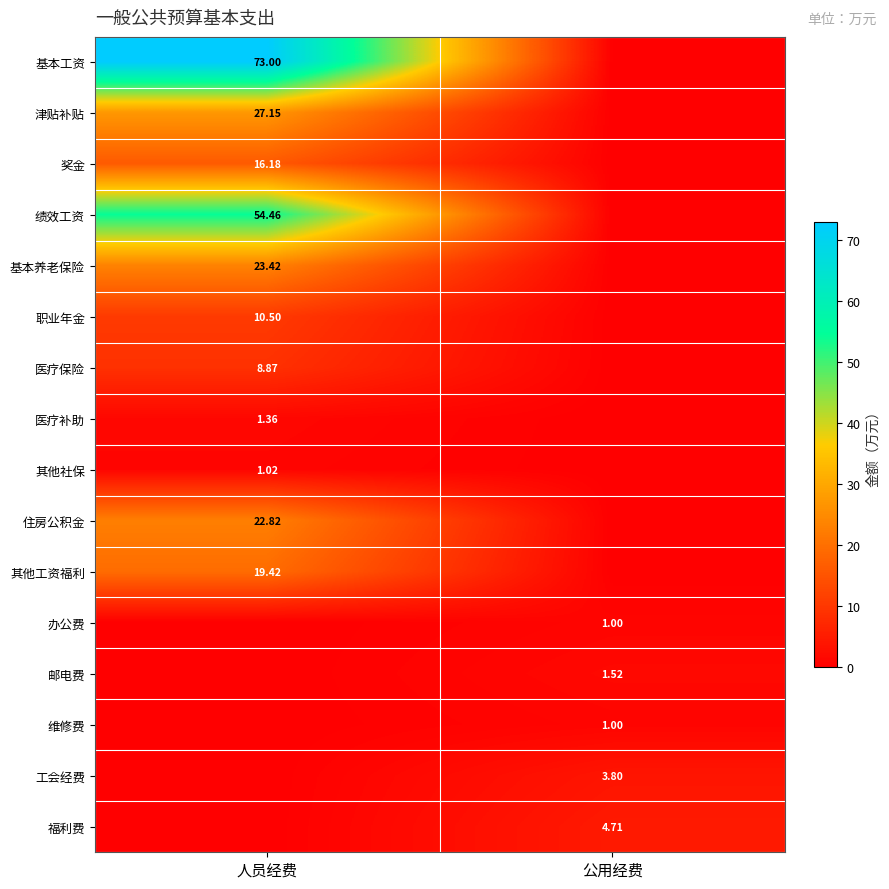

What is the total value across all series at 人员经费?

258.2